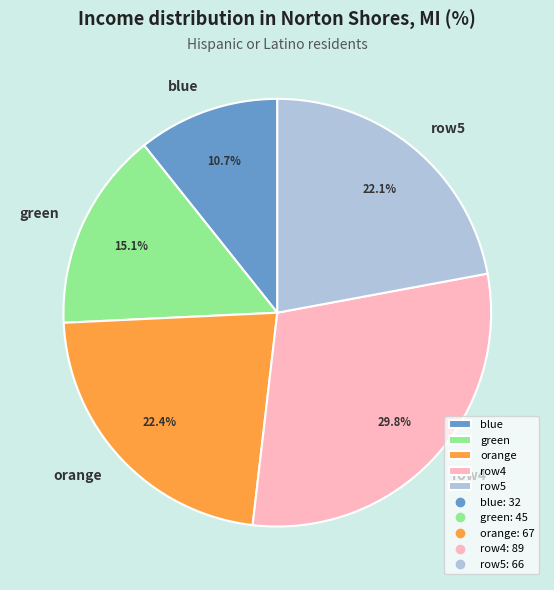

How many segments does this pie chart have?

5